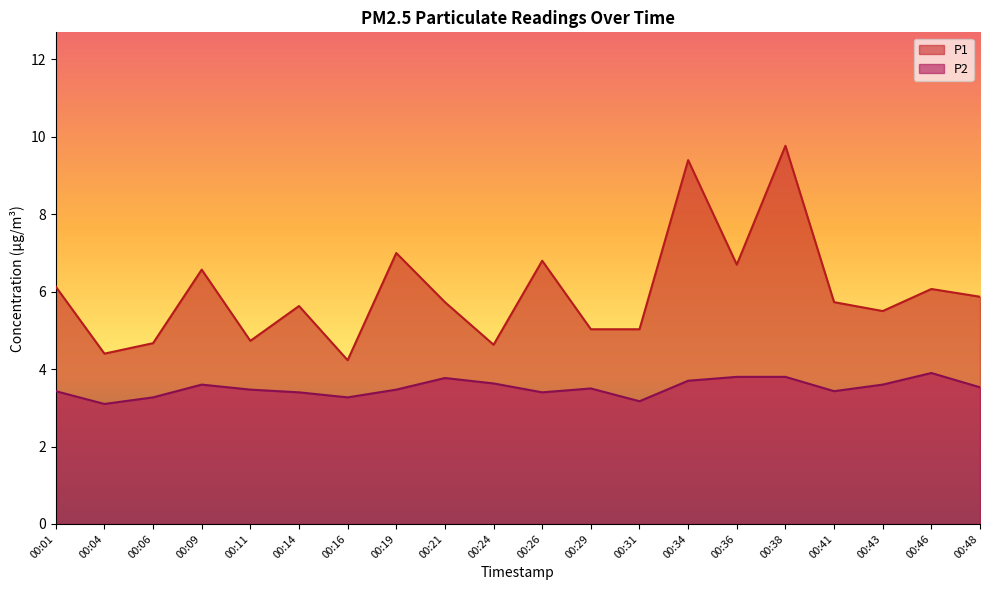

Reading right to left, extract all data points from this chart.

P1: 5.9	6.1	5.5	5.7	9.8	6.7	9.4	5.0	5.0	6.8	4.6	5.7	7.0	4.2	5.6	4.7	6.6	4.7	4.4	6.1
P2: 3.5	3.9	3.6	3.4	3.8	3.8	3.7	3.2	3.5	3.4	3.6	3.8	3.5	3.3	3.4	3.5	3.6	3.3	3.1	3.4